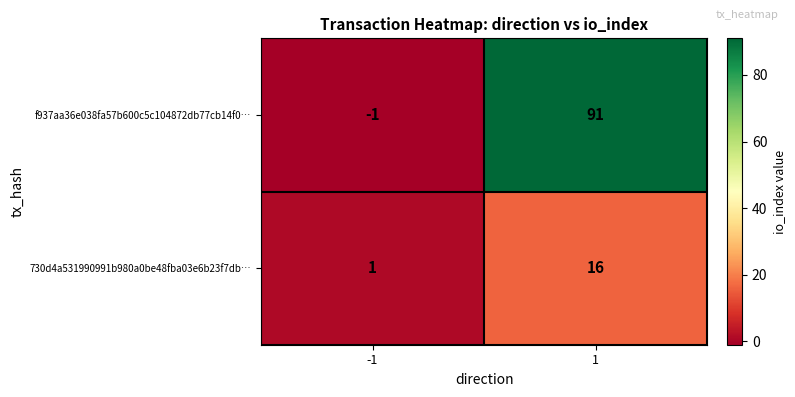

True or false: f937aa36e038fa57b600c5c104872db77cb14f0… has a value of 124 at 1.

False